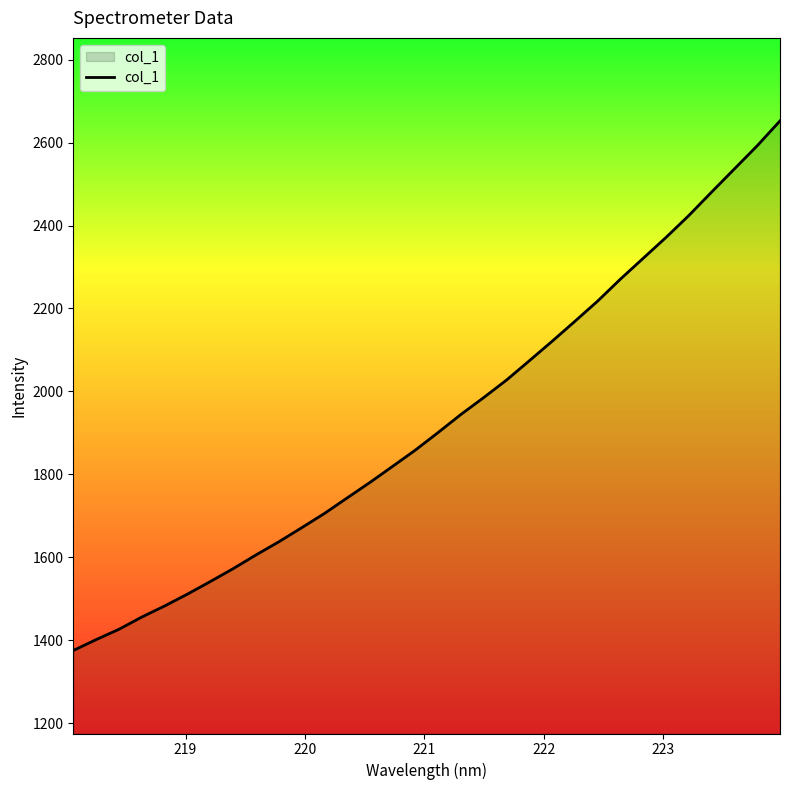

What is the difference between the maximum and minimum values?

1276.7